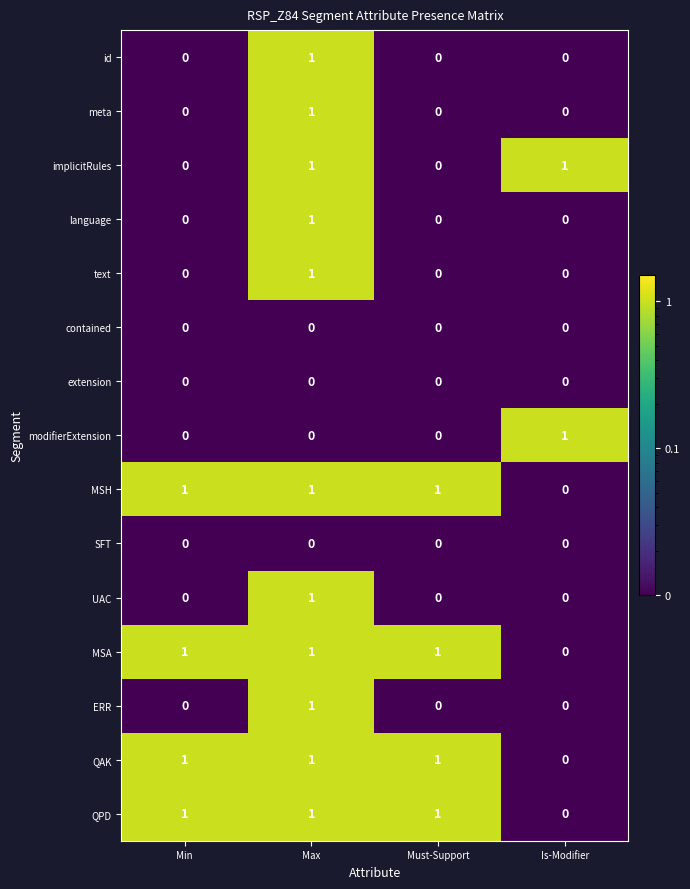

What is the greatest value displayed?

1